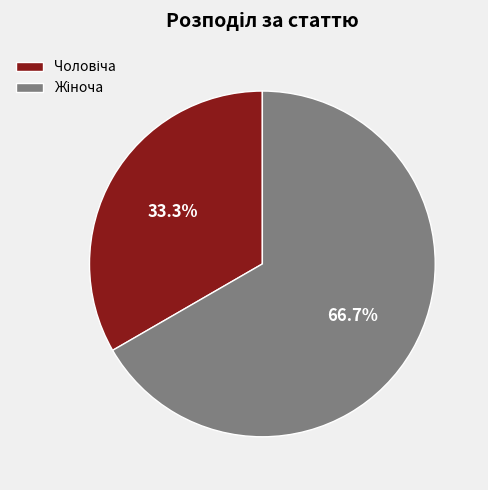

Does any single category account for the majority?

Yes